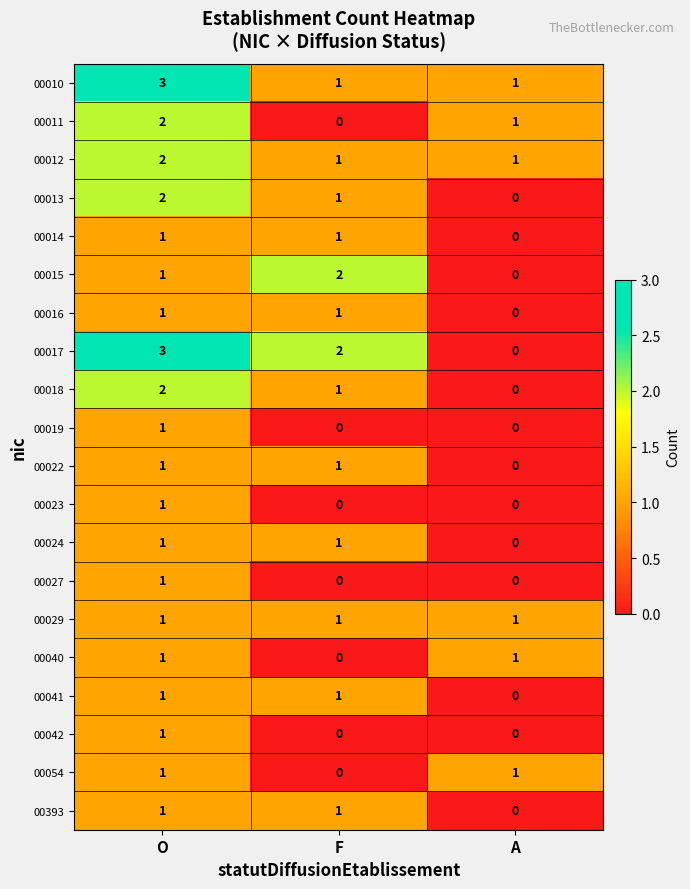

What is the sum of all 00011 values?

3